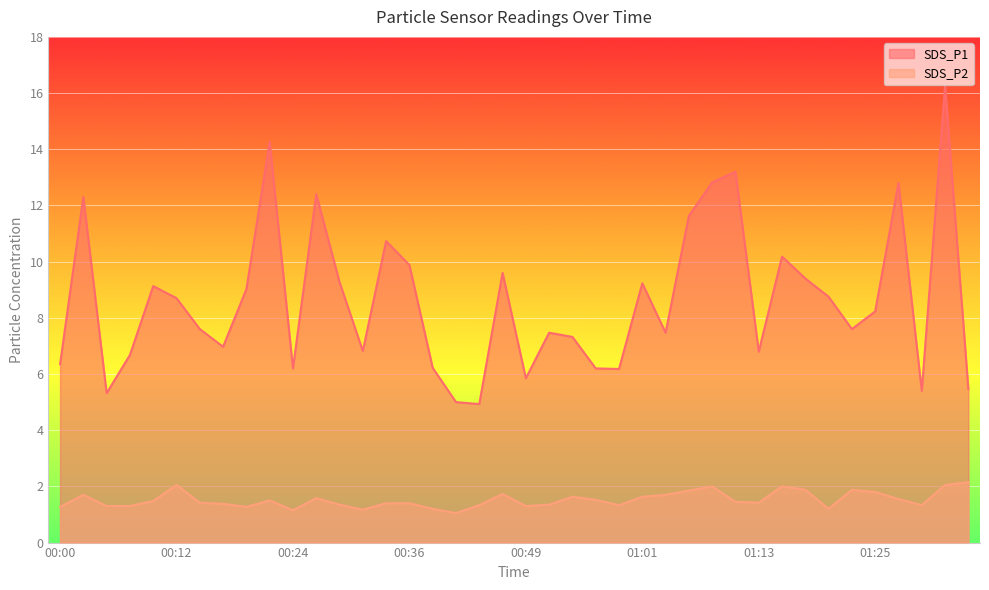

Reading right to left, transcribe all the data shown in this chart.

SDS_P1: 5.5	16.3	5.4	12.8	8.2	7.6	8.8	9.4	10.2	6.8	13.2	12.8	11.6	7.5	9.2	6.2	6.2	7.3	7.5	5.8	9.6	4.9	5.0	6.2	9.9	10.7	6.8	9.3	12.4	6.2	14.3	9.0	7.0	7.6	8.7	9.1	6.7	5.3	12.3	6.3
SDS_P2: 2.1	2.0	1.3	1.6	1.8	1.9	1.2	1.9	2.0	1.4	1.4	2.0	1.9	1.7	1.6	1.3	1.5	1.6	1.4	1.3	1.7	1.3	1.1	1.2	1.4	1.4	1.2	1.4	1.6	1.1	1.5	1.3	1.4	1.4	2.0	1.5	1.3	1.3	1.7	1.3